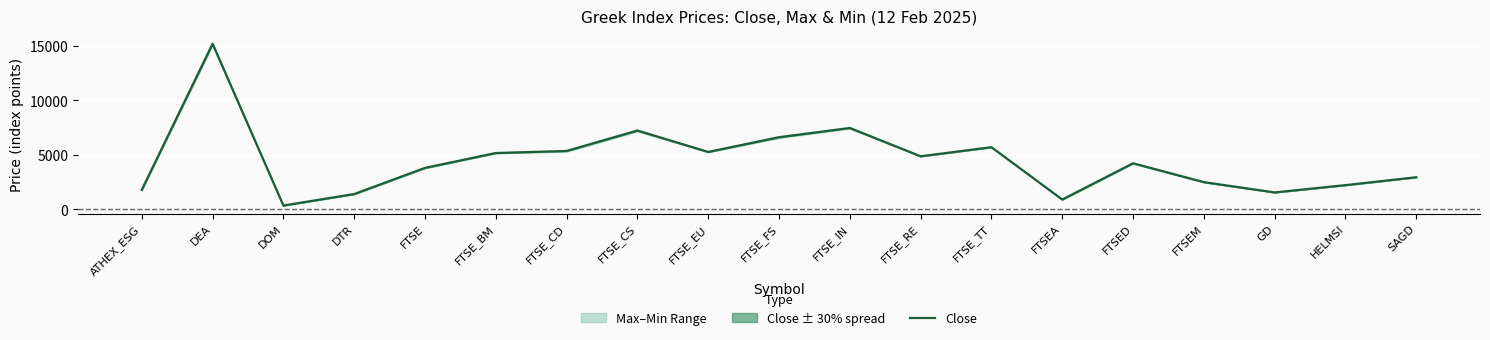

How many interior local peaks (higher than both neighbors) does the data have?

5